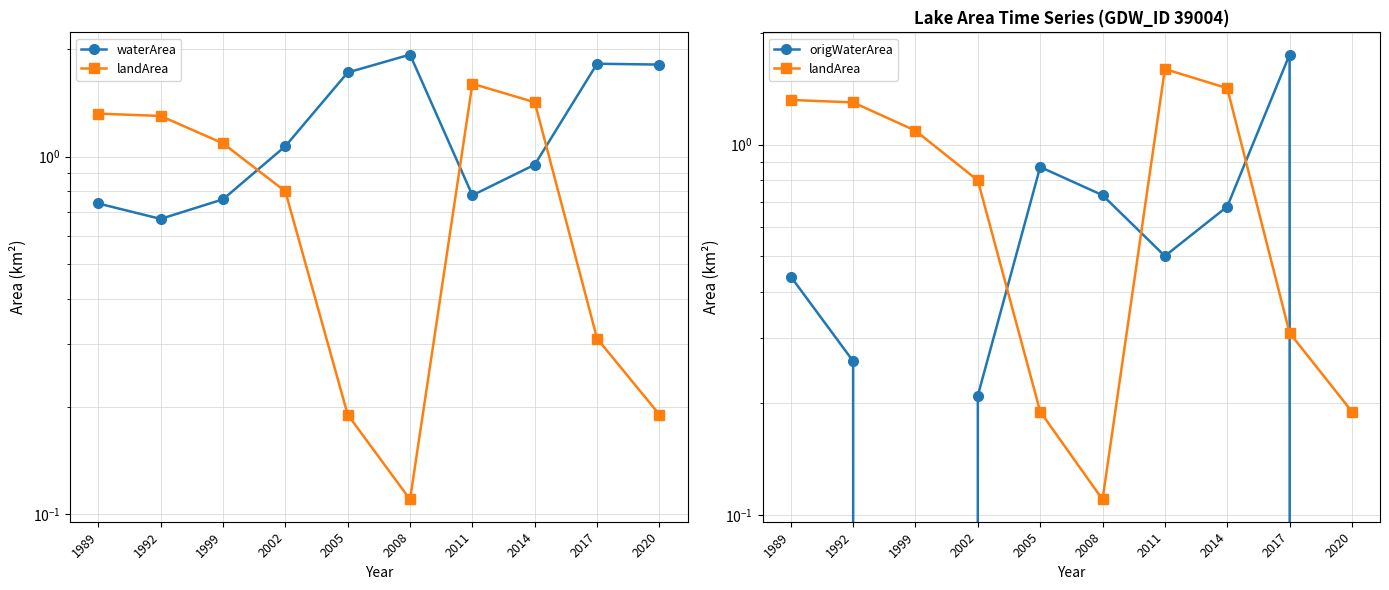

Rank the series by their maximum value, from lowest to highest.

landArea, origWaterArea, waterArea